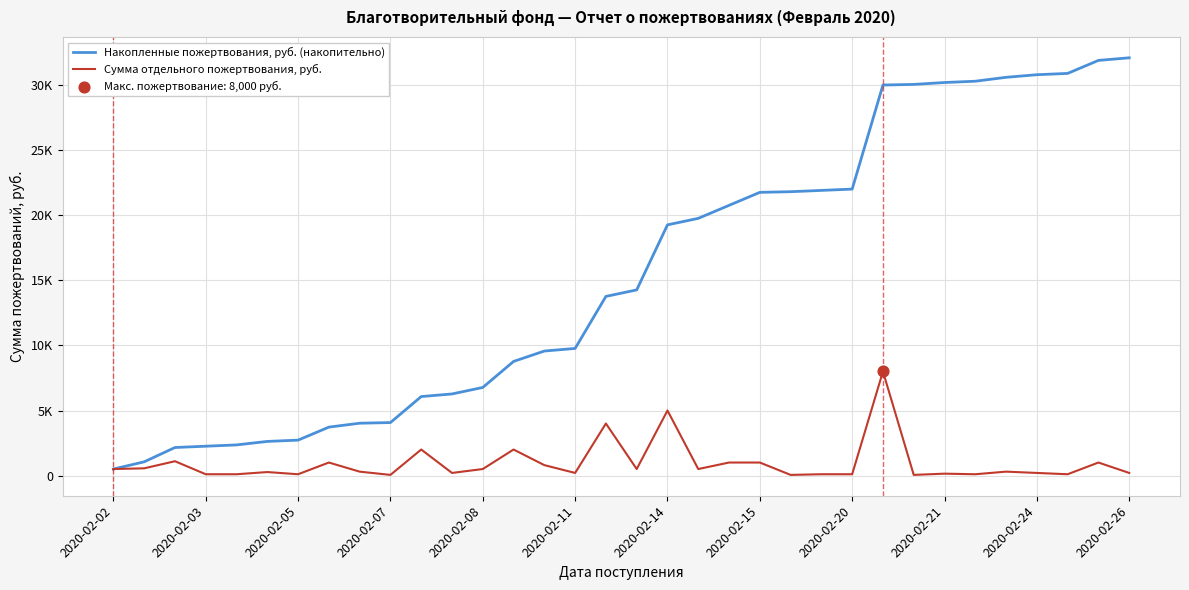

At which category is the sum across all series the highest?

25